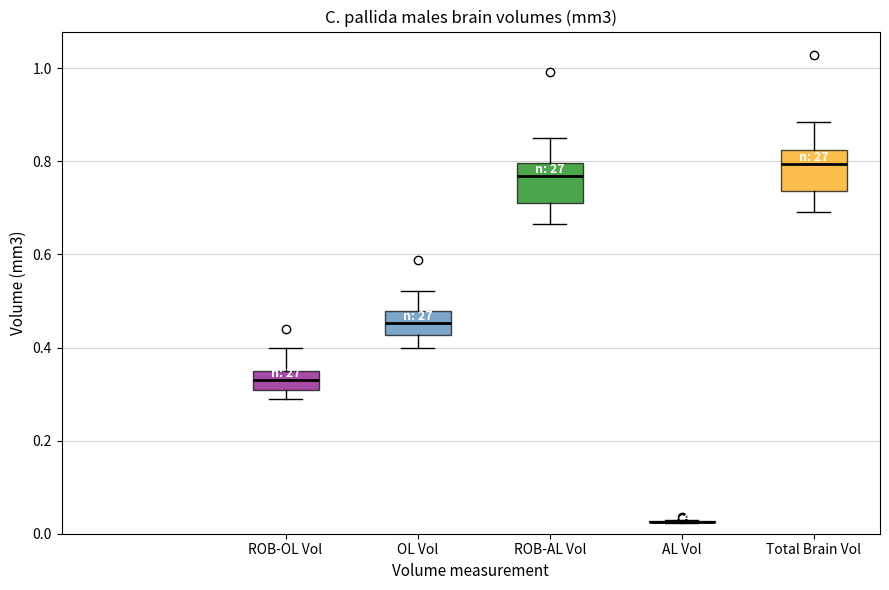

Reading left to right, read every box against the y-axis: the position of its median line, the range the box covers, and the ends of its whiskers. The values are not printed on the chart, so give them approximately, as read against the axis.

ROB-OL Vol: median 0.34 (inside the box), box 0.30 to 0.34, whiskers 0.28 to 0.40
OL Vol: median 0.46, box 0.42 to 0.48, whiskers 0.40 to 0.52
ROB-AL Vol: median 0.76, box 0.72 to 0.80, whiskers 0.66 to 0.86
AL Vol: box collapsed to a line at 0.02, whiskers 0.02 to 0.02
Total Brain Vol: median 0.80, box 0.74 to 0.82, whiskers 0.70 to 0.88